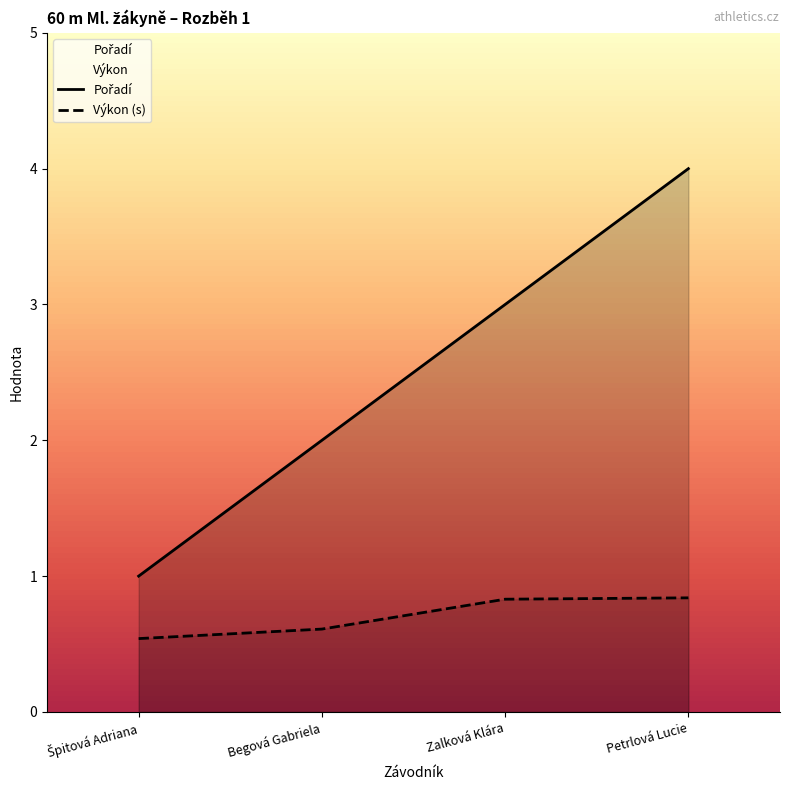

True or false: Výkon and Pořadí cross at least once.

False